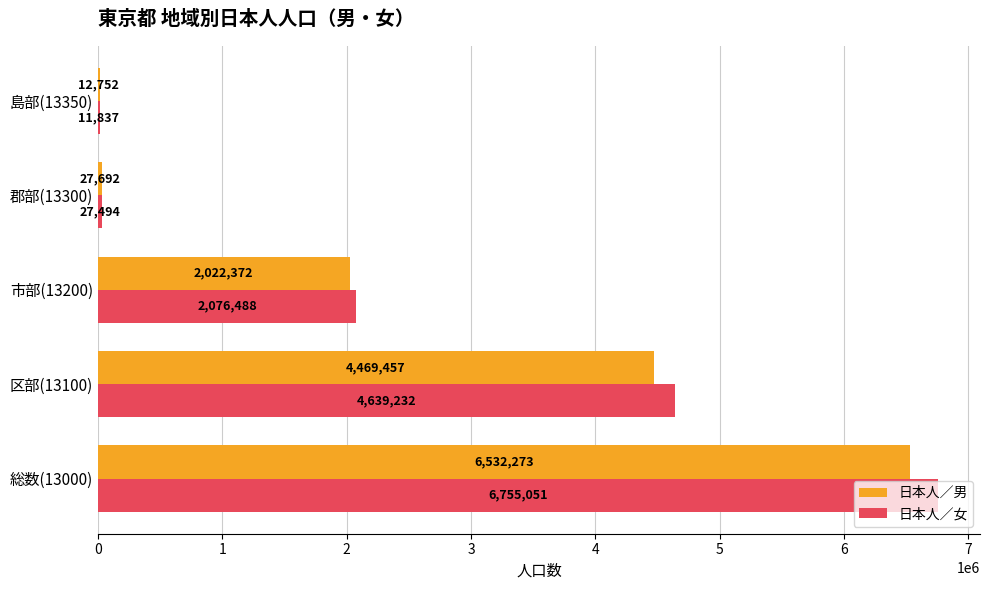

The 日本人／女 series shows 10638492 at 総数(13000). True or false?

False